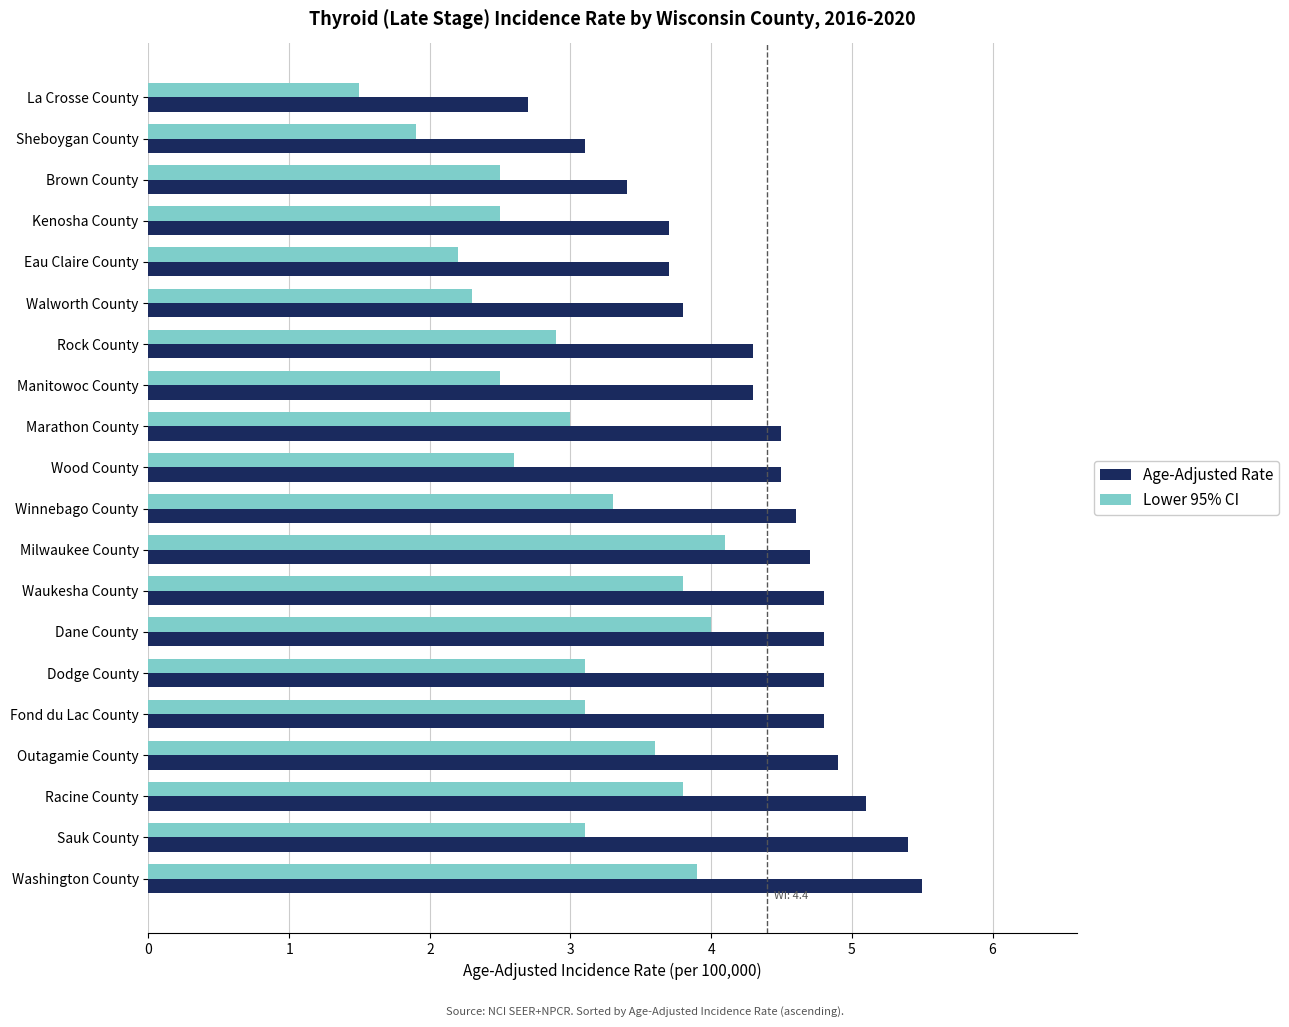

Rank the series by their maximum value, from highest to lowest.

Age-Adjusted Rate, Lower 95% CI